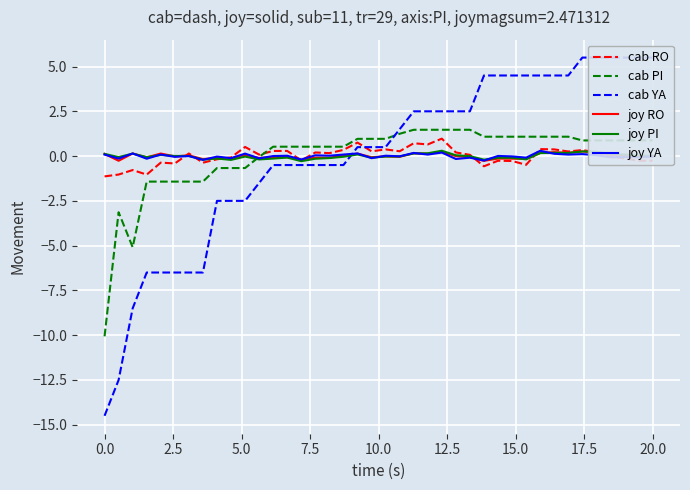

True or false: joy PI has more than 0 points higher than both neighbors.

True